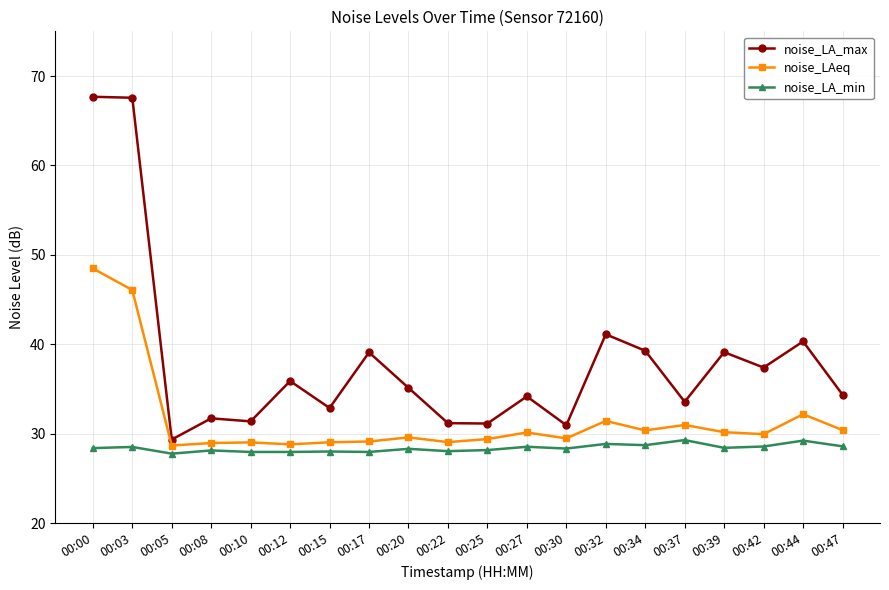

True or false: noise_LAeq and noise_LA_max cross at least once.

False